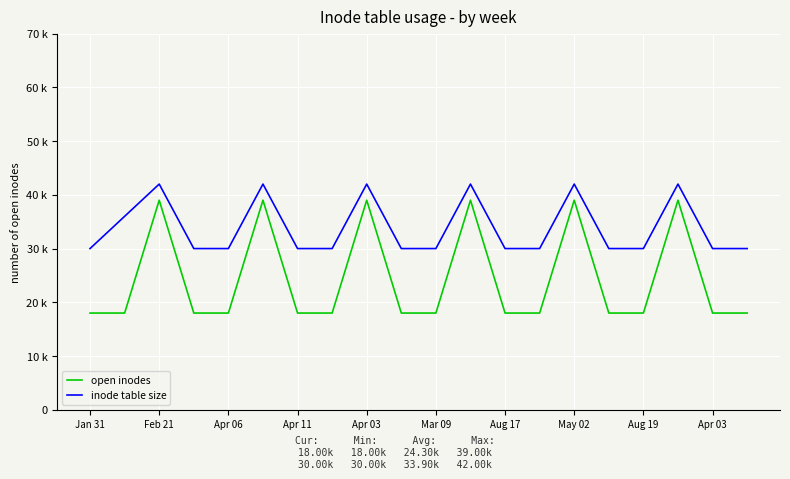

What is the difference between the maximum and minimum values in the open inodes series?

21000